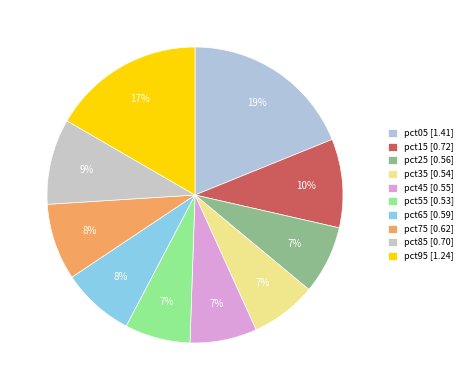

Count the number of slices in the pie.

10